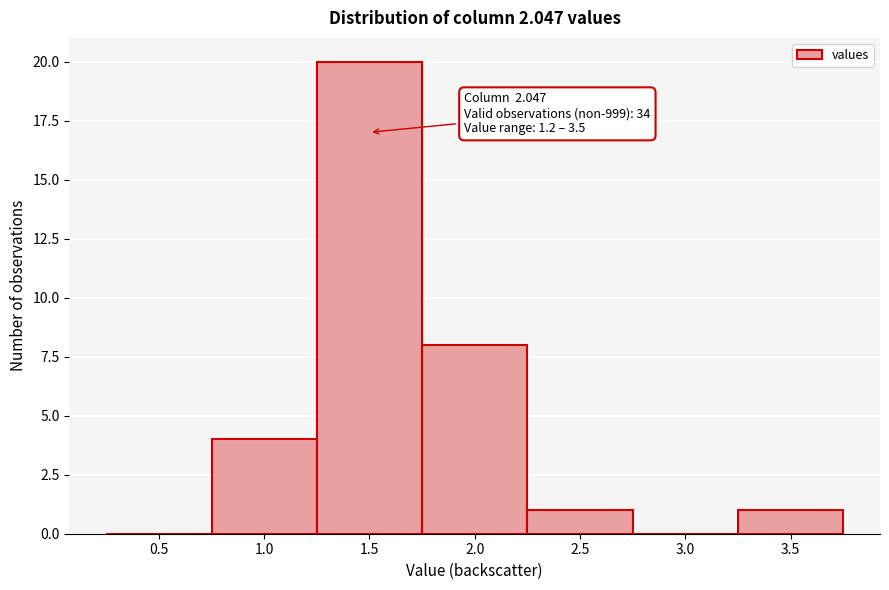

Reading right to left, extract all data points from this chart.

3.5=1	3.0=0	2.5=1	2.0=8	1.5=20	1.0=4	0.5=0